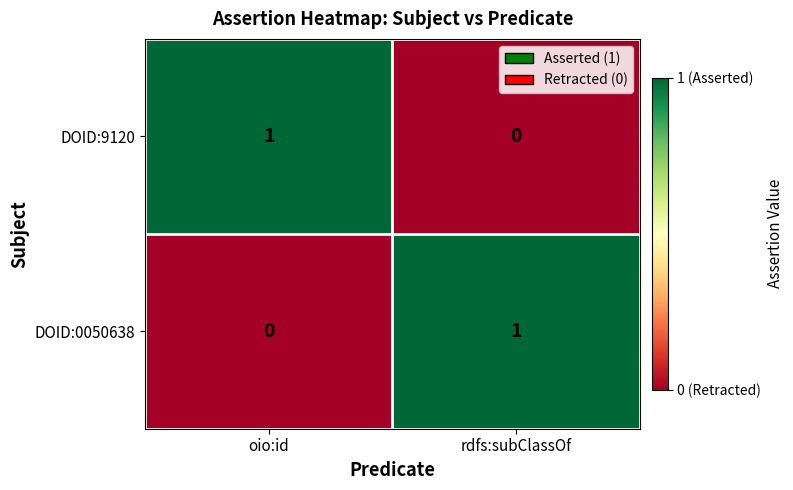

The value of DOID:9120 at oio:id is 1. True or false?

True